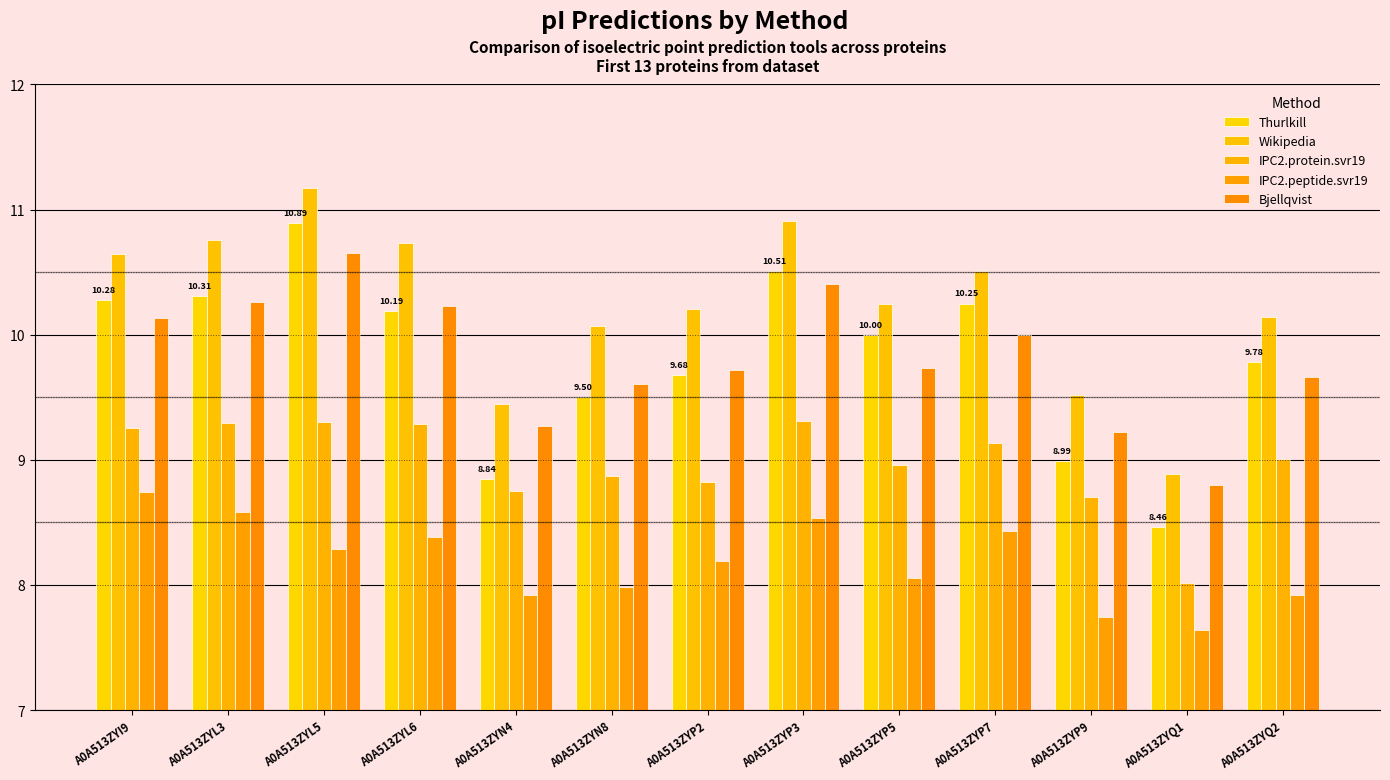

Is it true that Thurlkill equals 8.5 at A0A513ZYQ1?

True